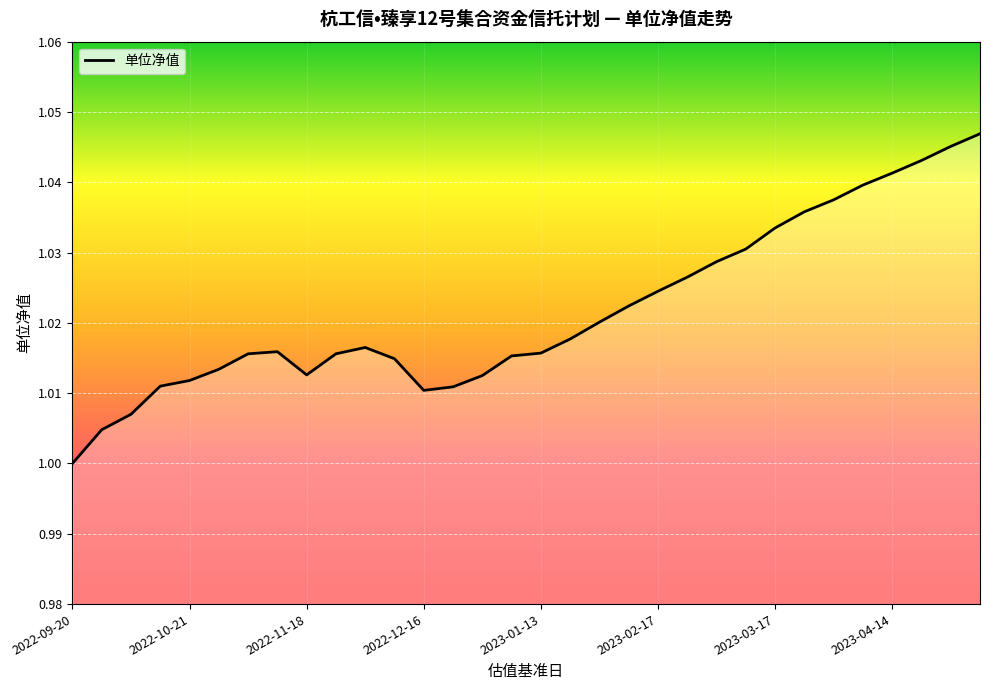

At which category does the data reach its first local valley?

2022-11-18